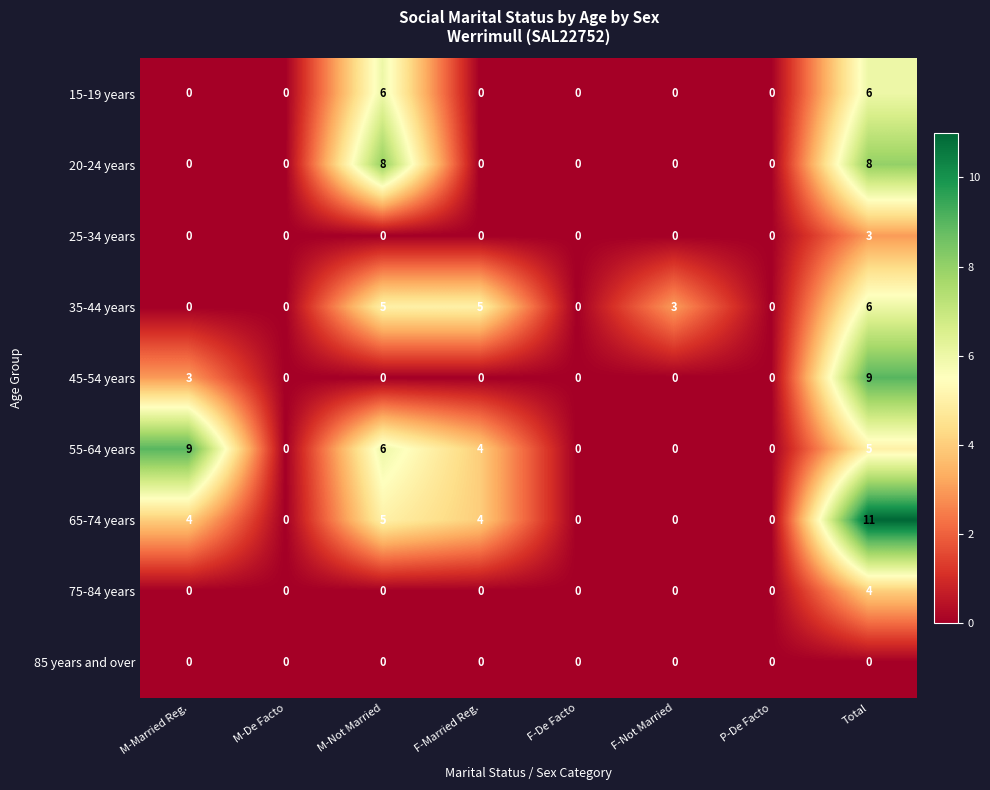

The 45-54 years series shows 0 at M-Not Married. True or false?

True